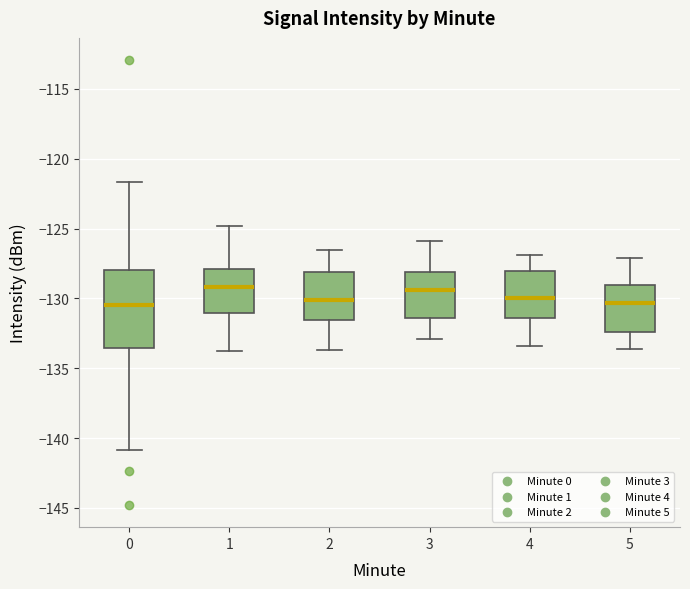

Reading left to right, transcribe this box plot: for each box, give where its median line is, the range the box spans, and where its two whiskers end, as read against the y-axis. The values are not printed on the chart, so give them approximately, as read against the axis.

0: median -130.5, box -133.5 to -128.0, whiskers -141.0 to -121.5
1: median -129.0, box -131.0 to -128.0, whiskers -134.0 to -125.0
2: median -130.0, box -131.5 to -128.0, whiskers -133.5 to -126.5
3: median -129.5, box -131.5 to -128.0, whiskers -133.0 to -126.0
4: median -130.0, box -131.5 to -128.0, whiskers -133.5 to -127.0
5: median -130.5, box -132.5 to -129.0, whiskers -133.5 to -127.0